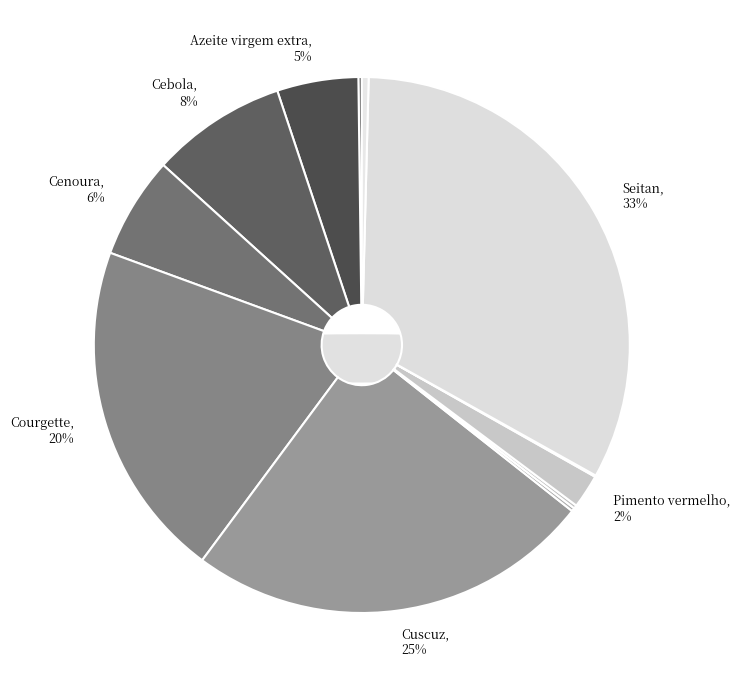

What is the ratio of the value at Courgette to the value at Sumo de limão?

50.0